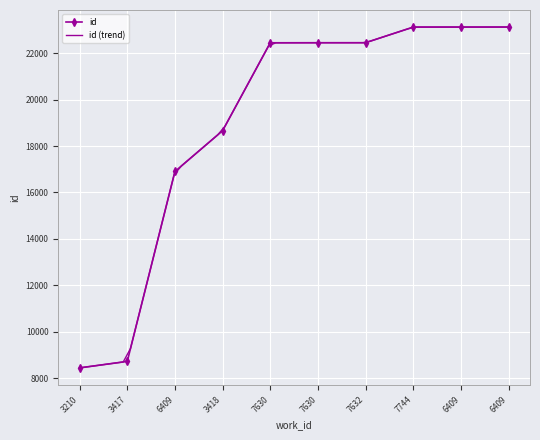

What is the value of the 8th point from the left?

23125